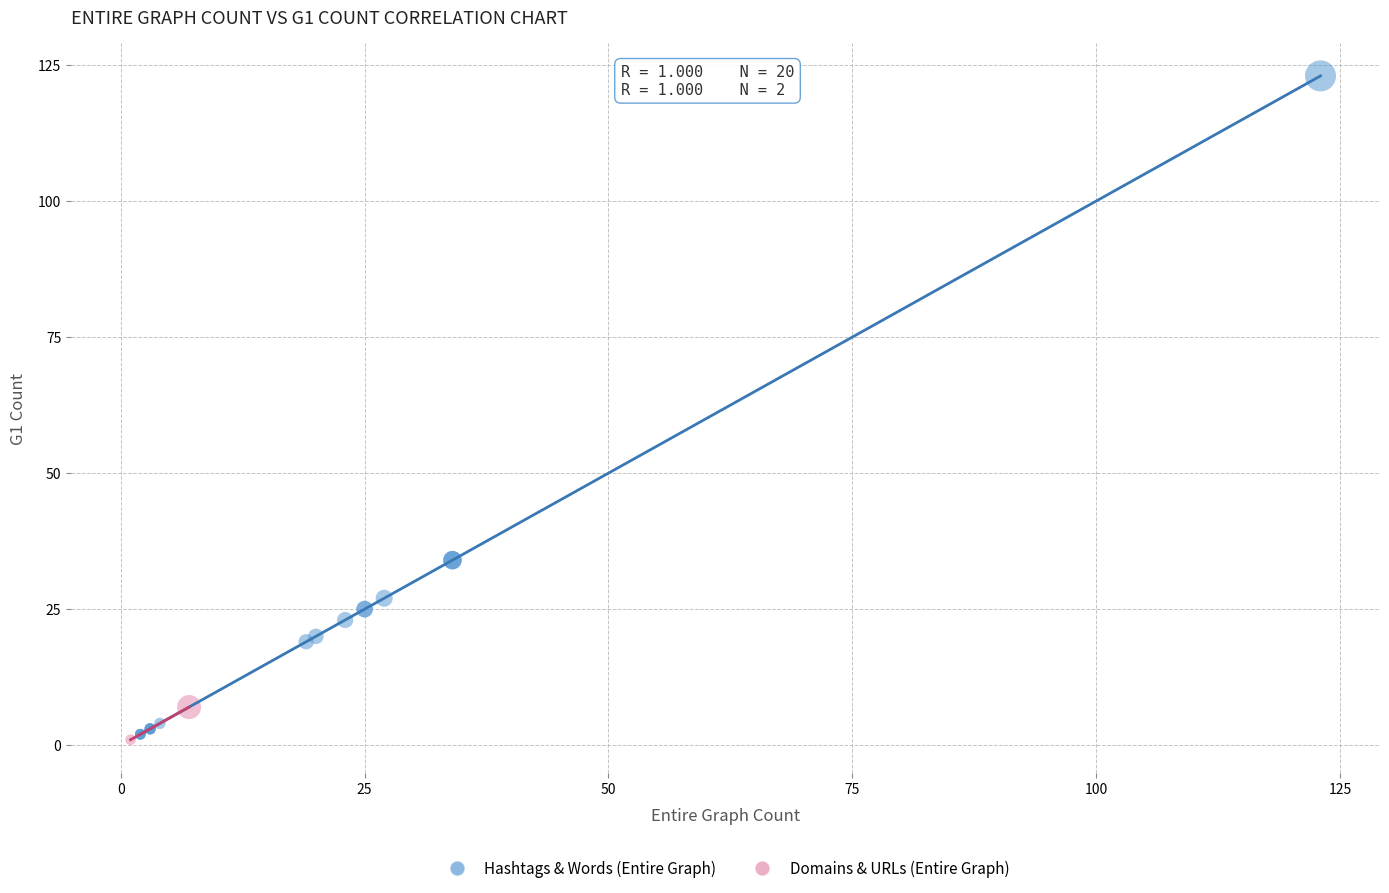

What are all the series names shown in the legend?

Hashtags & Words (Entire Graph), Domains & URLs (Entire Graph)